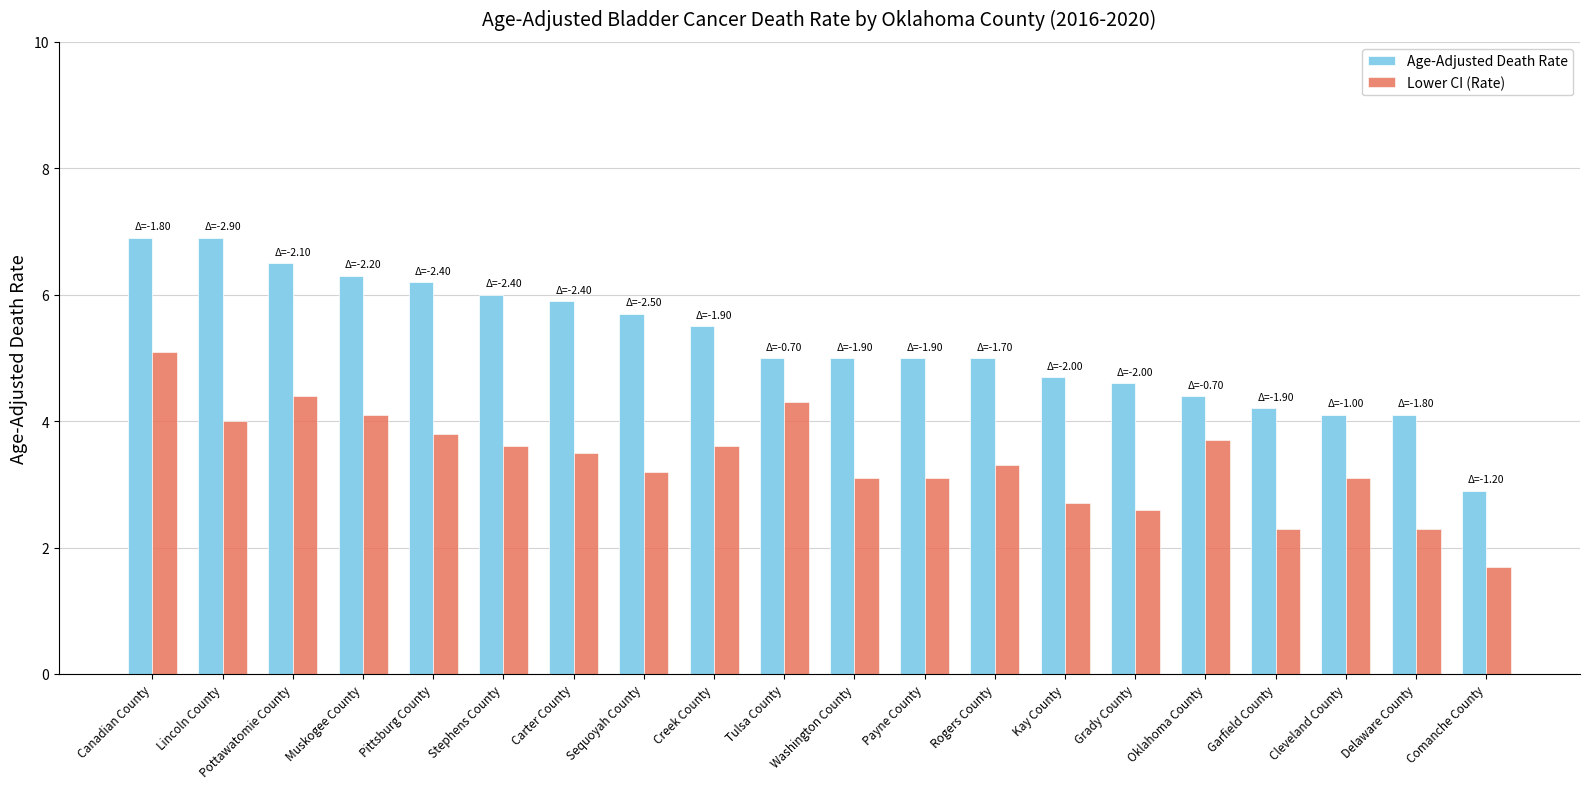

Which category has the lowest value across all series?

Comanche County